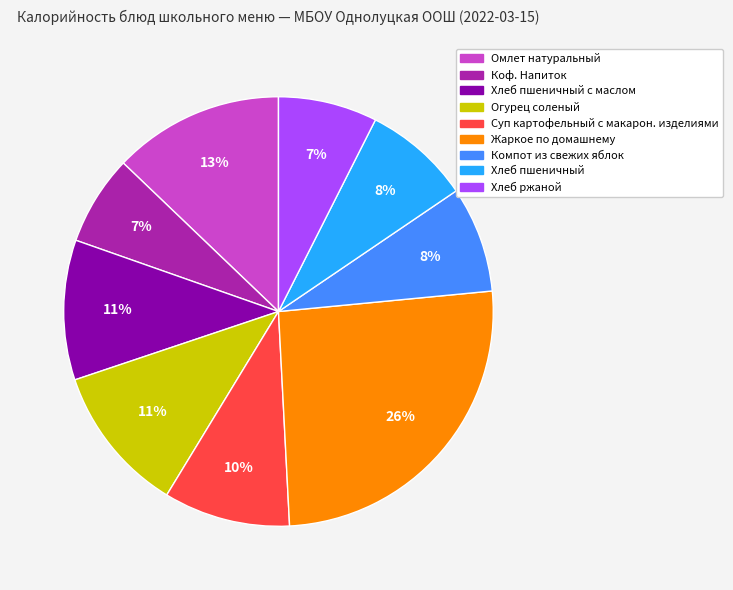

To the nearest percent, what is the difference between the largest and smallest slice percentages?

19%